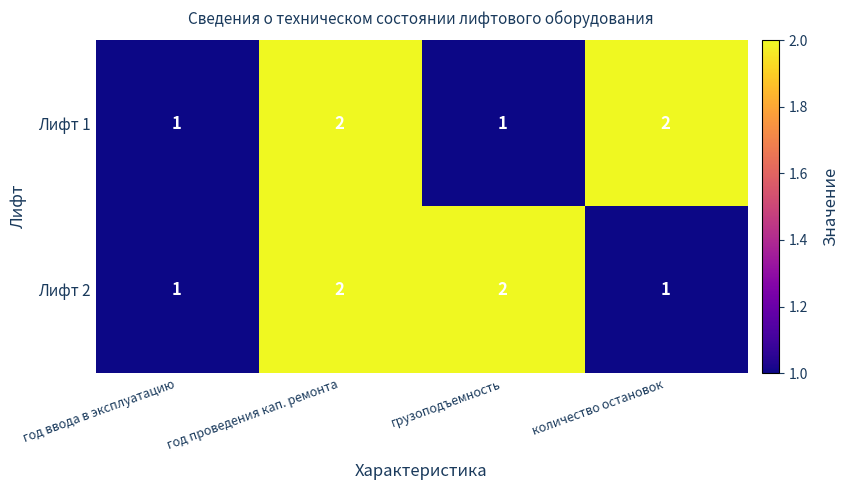

What is the sum of all Лифт 1 values?

6